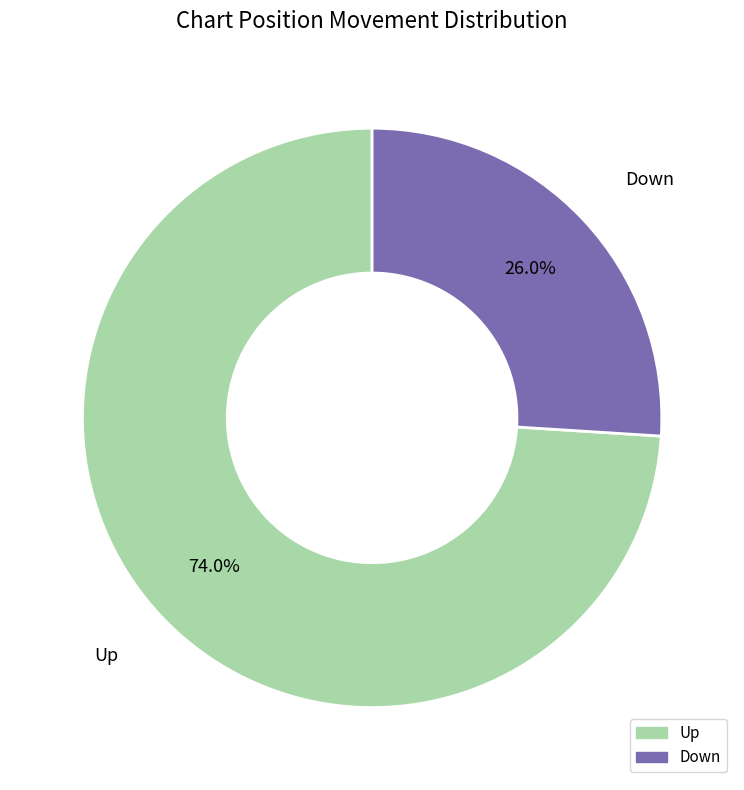

Is there any slice that represents more than half of the pie?

Yes